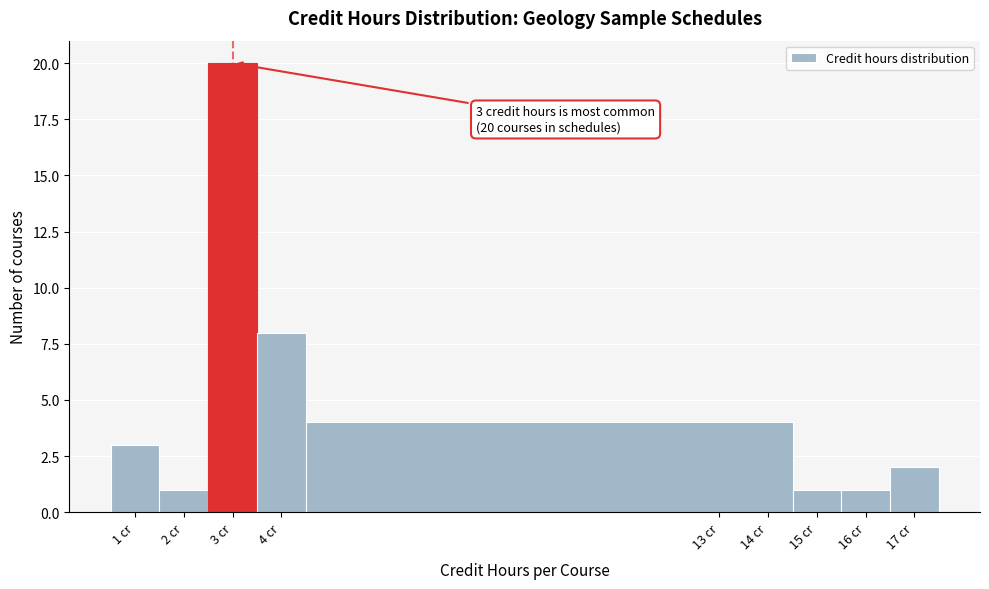

Which range on the x-axis has the tallest bar?

2.5 to 3.5